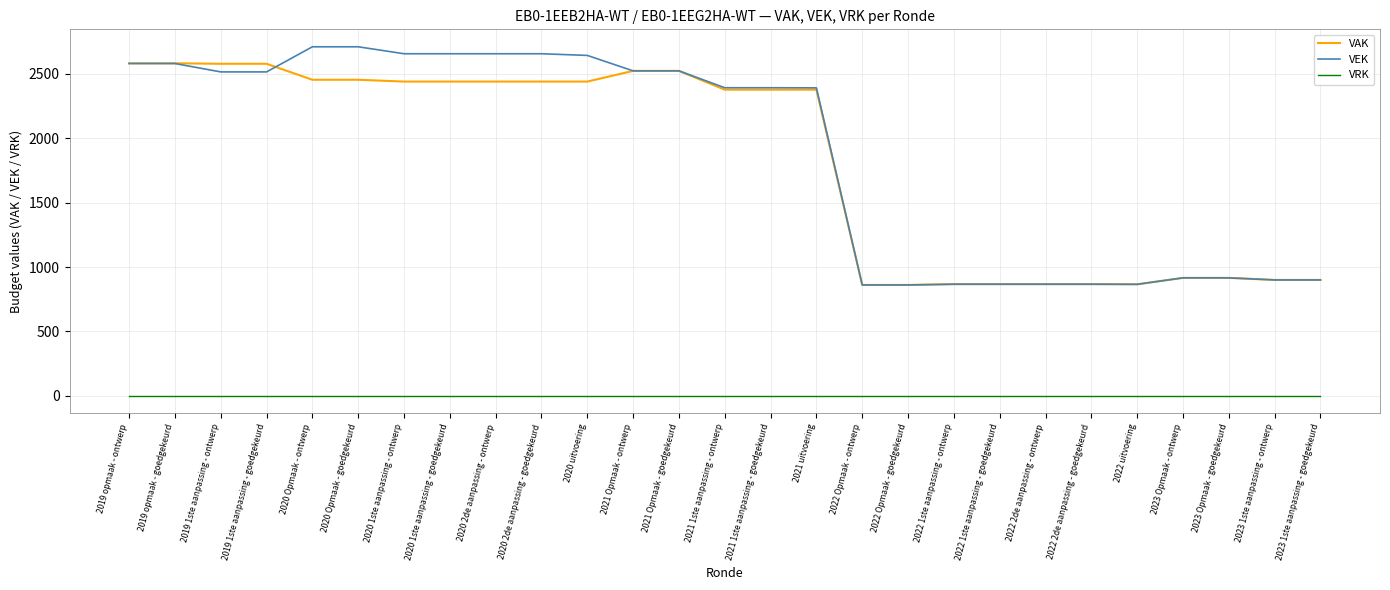

What is the approximate value of VEK at 2023 Opmaak - goedgekeurd, to the nearest 100?

900